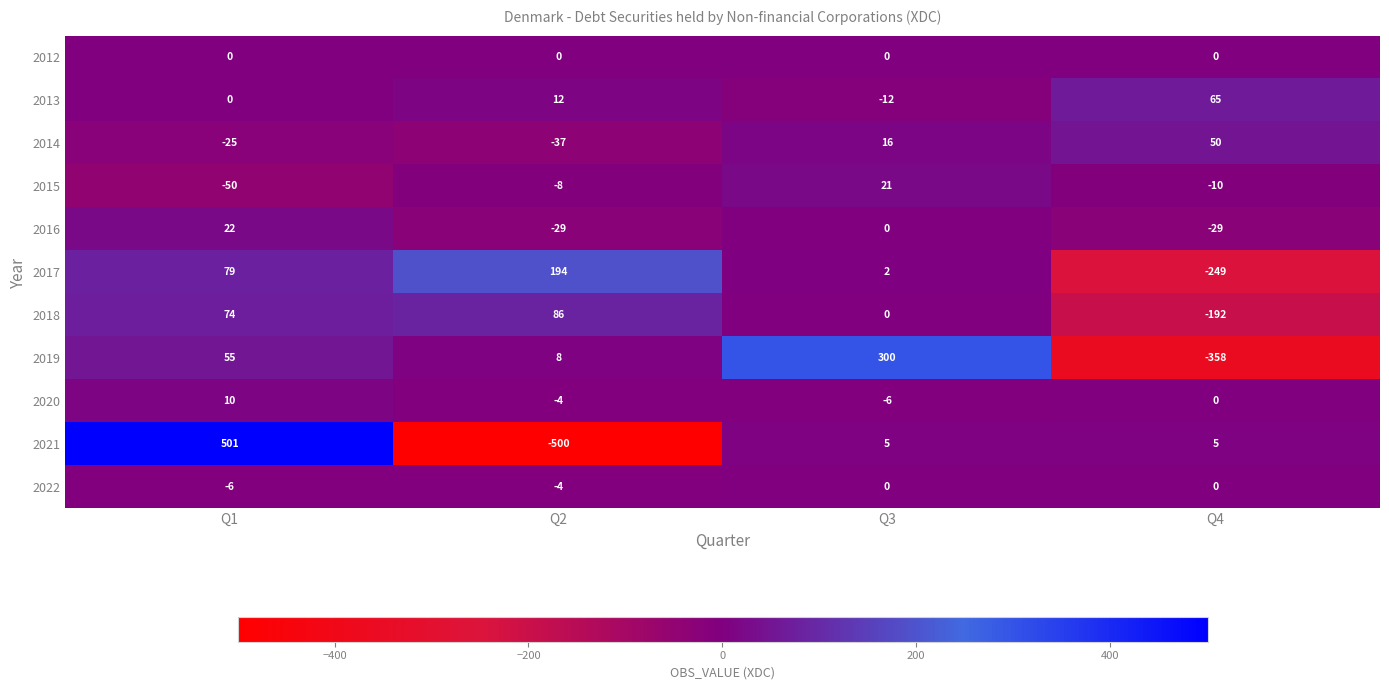

Rank the categories by 2020 value from highest to lowest.

Q1, Q4, Q2, Q3